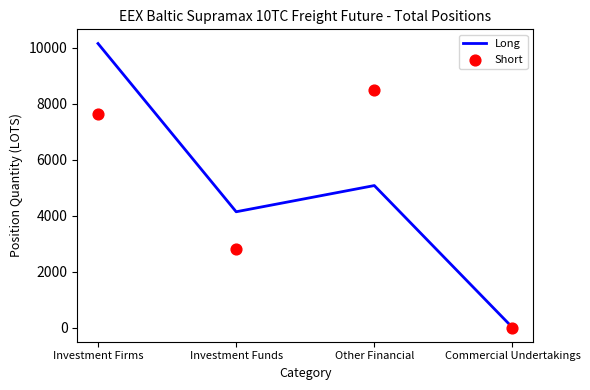

What is the total value across all series at Other Financial?

13587.2